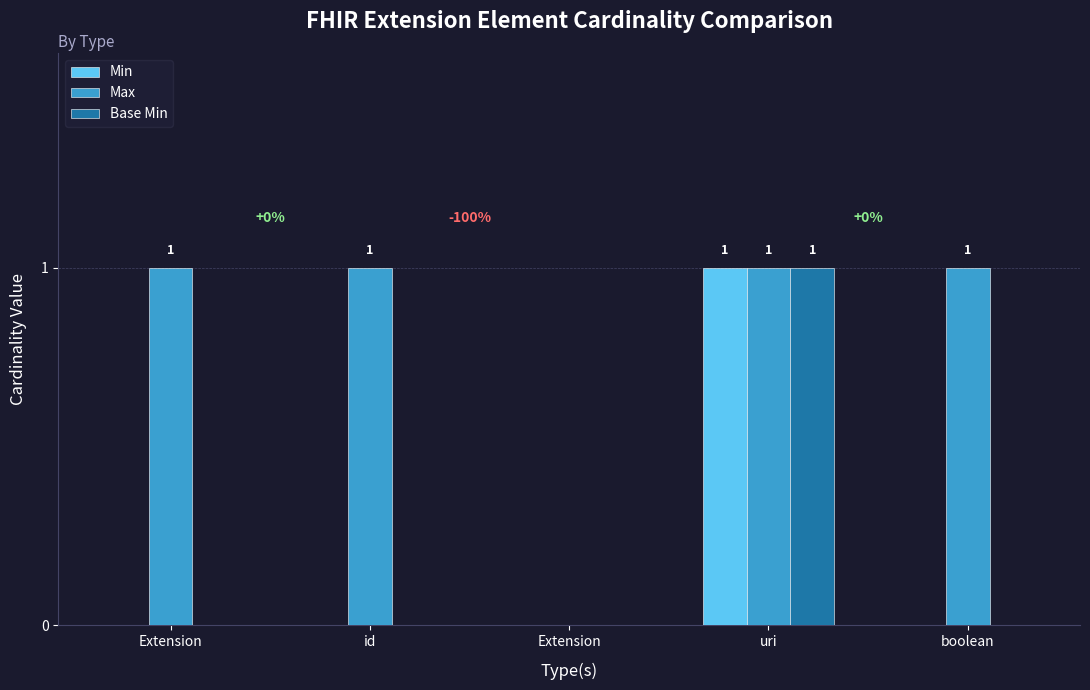

Is it true that Max equals 1 at uri?

True